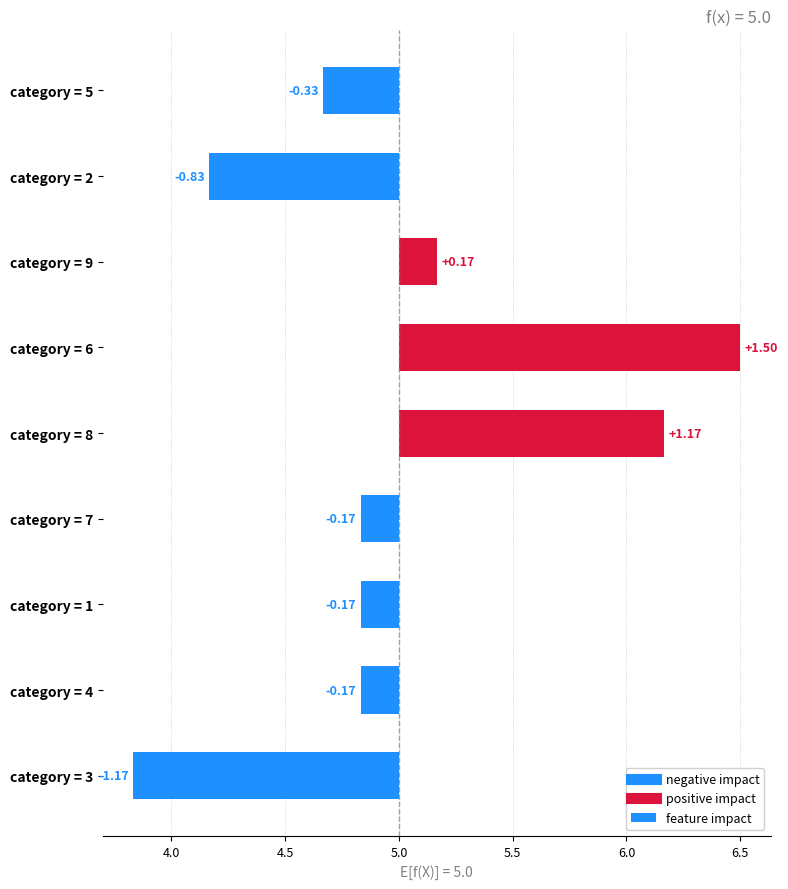

The value at category = 5 is -0.3. True or false?

True